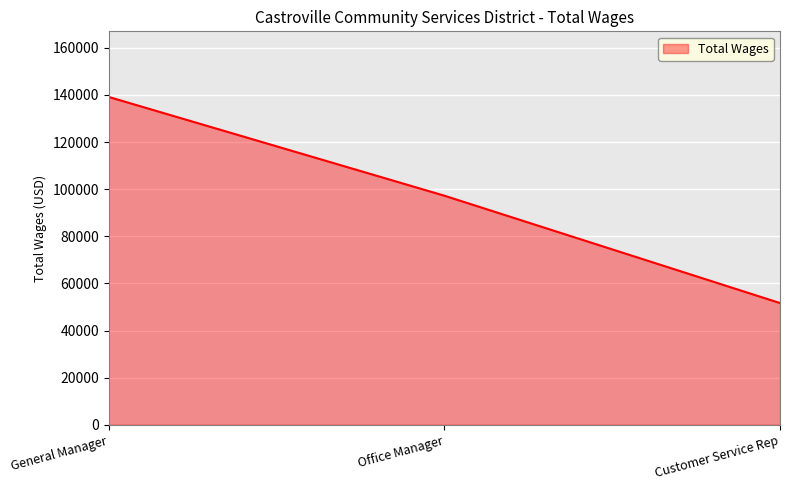

How many categories are shown in the chart?

3